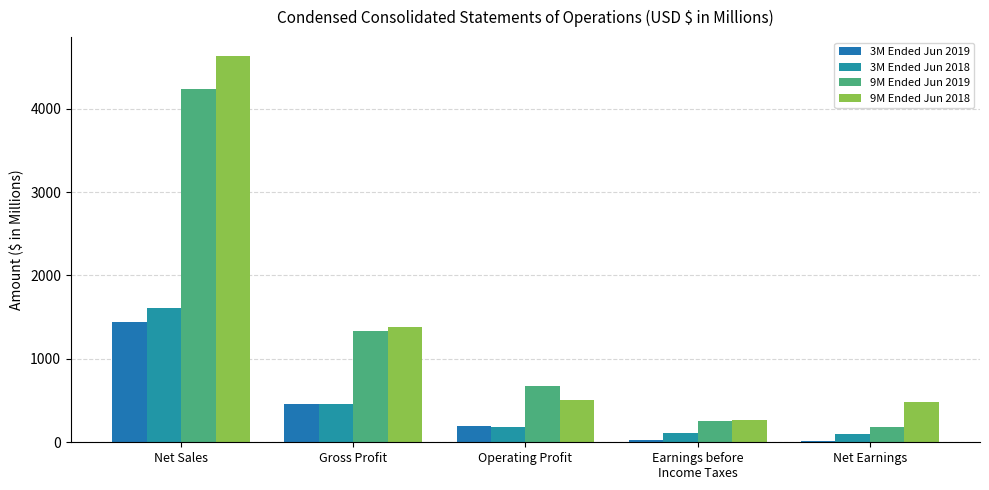

The 9M Ended Jun 2019 series shows 422.7 at Operating Profit. True or false?

False